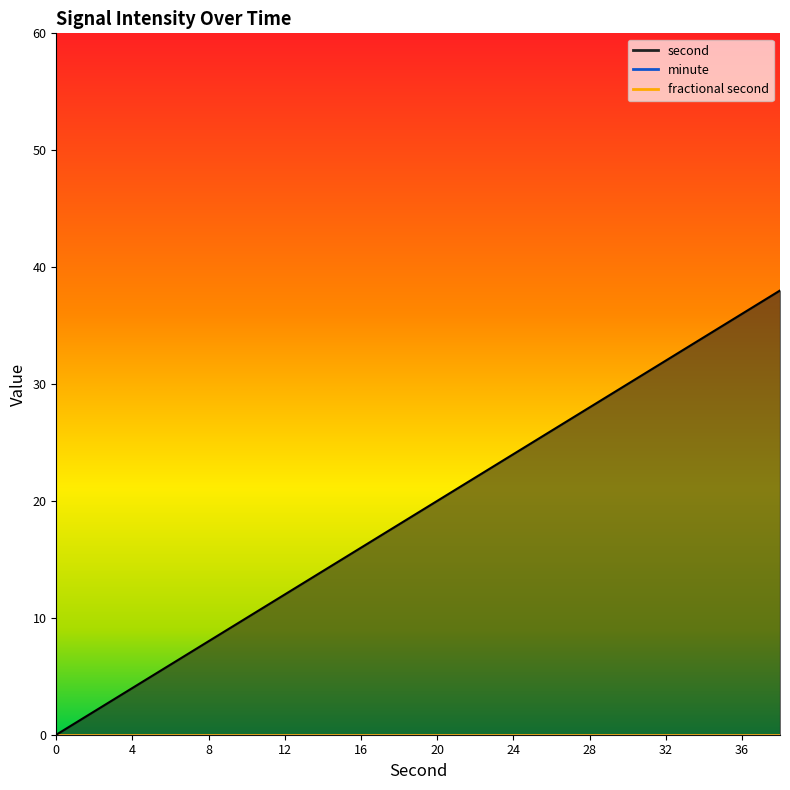

At how many categories does at least one series exceed 23?

8